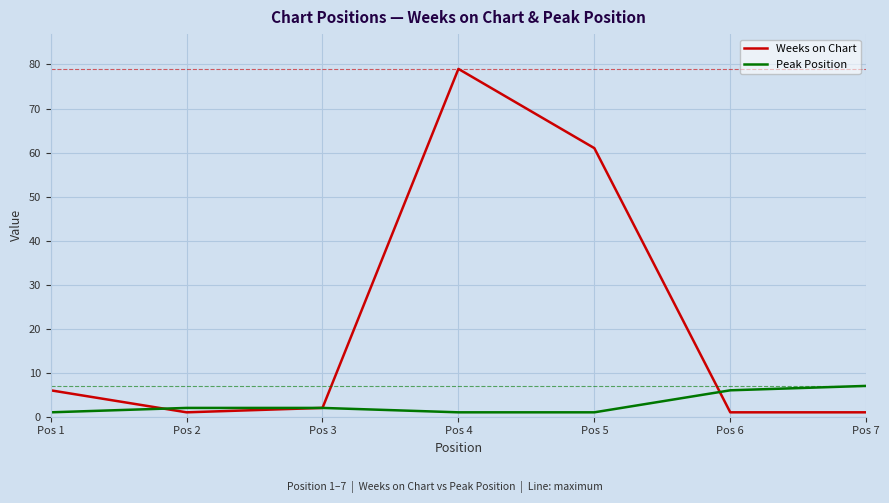

What is the difference between the maximum and second lowest values in the Weeks on Chart series?

78